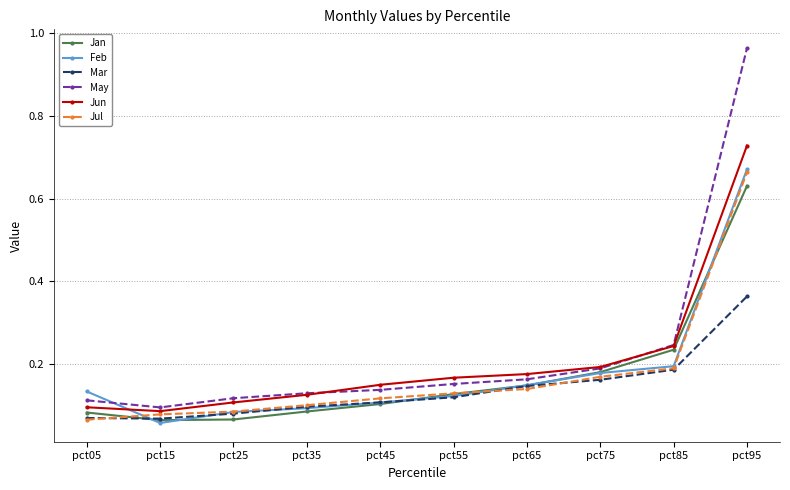

How many lines are shown in the chart?

6